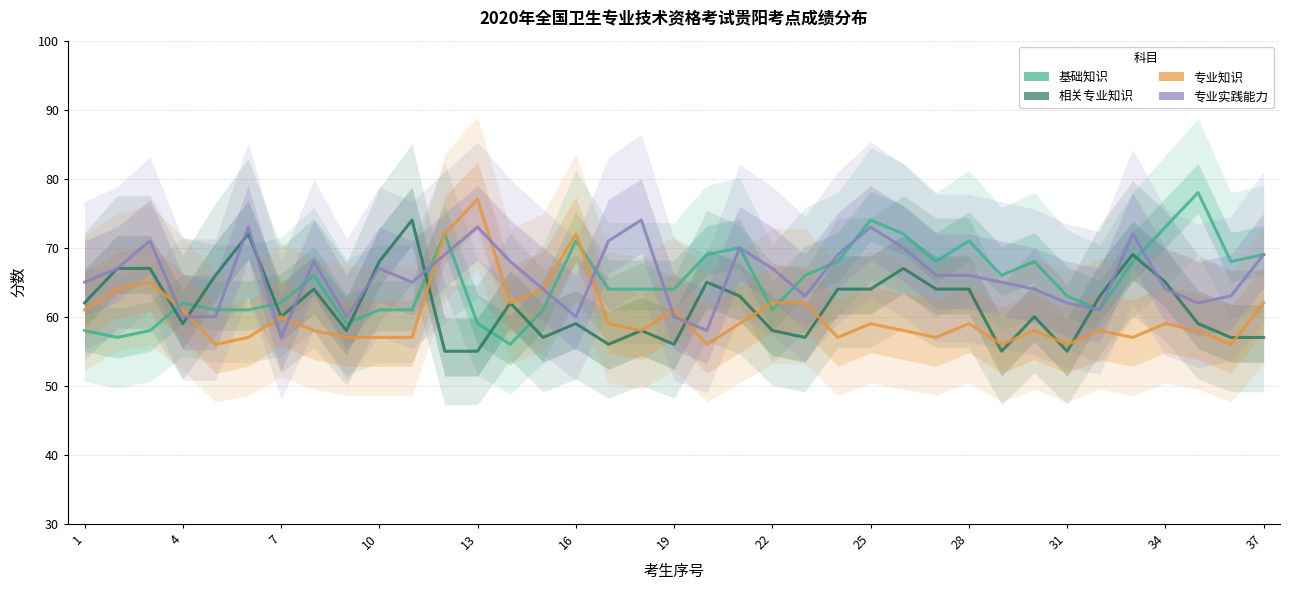

Which series ends up on top after the final intersection of 相关专业知识 and 专业实践能力?

专业实践能力